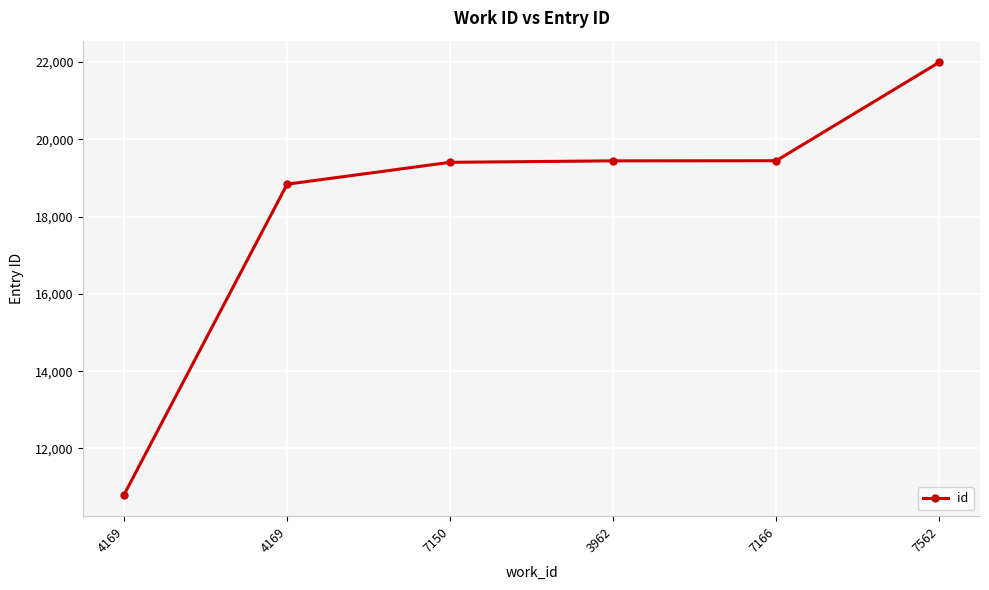

Rank the categories by value from lowest to highest.

4169, 4169, 7150, 3962, 7166, 7562